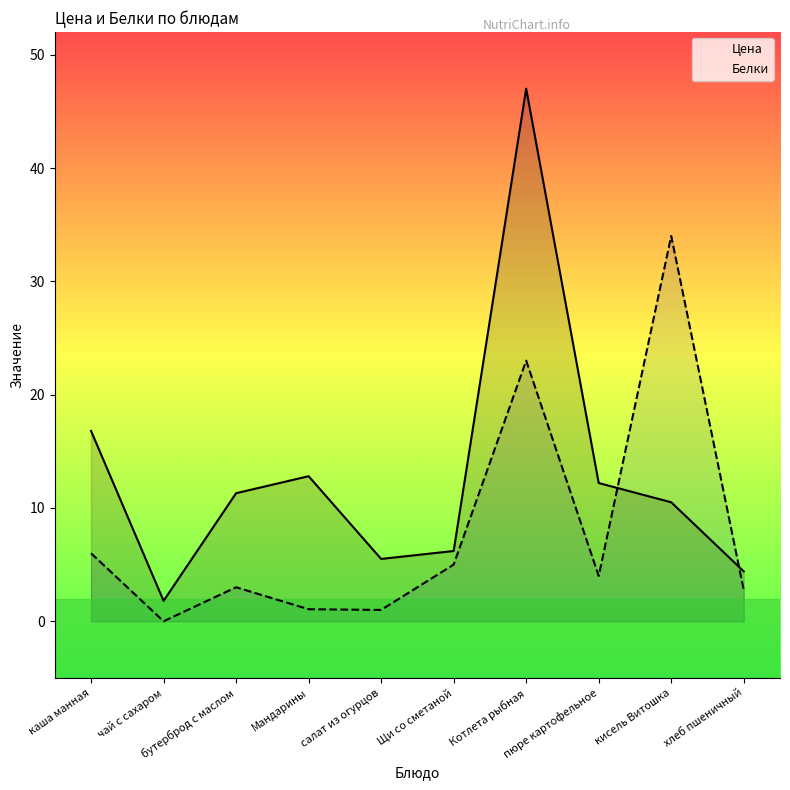

At which label does Цена first exceed 11?

каша манная